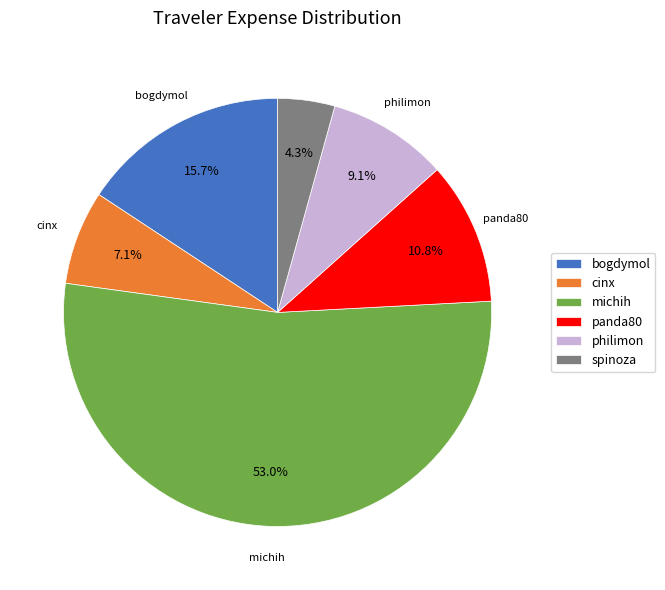

Does cinx account for over 50% of the chart?

No